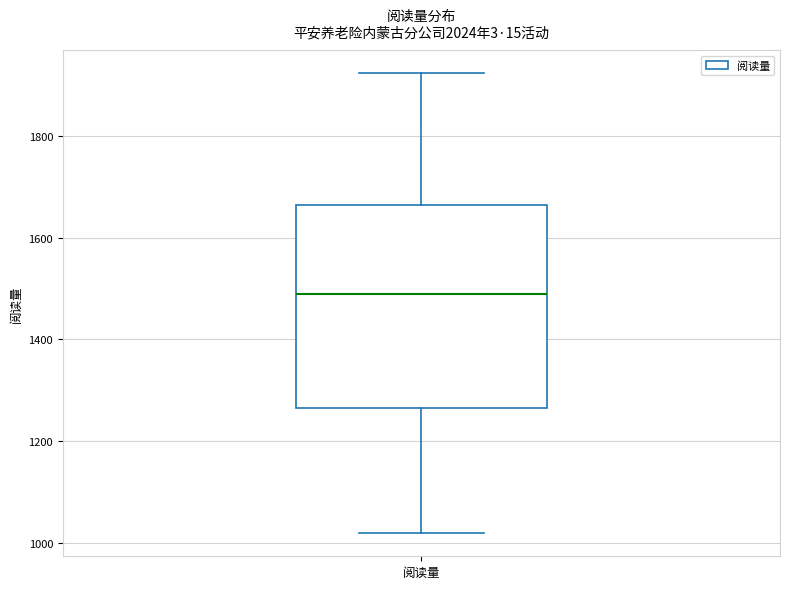

Read this box plot against the y-axis: the position of the median line, the range covered by the box, and the ends of both whiskers. The values are not printed on the chart, so give them approximately, as read against the axis.

median 1480, box 1260 to 1660, whiskers 1020 to 1920